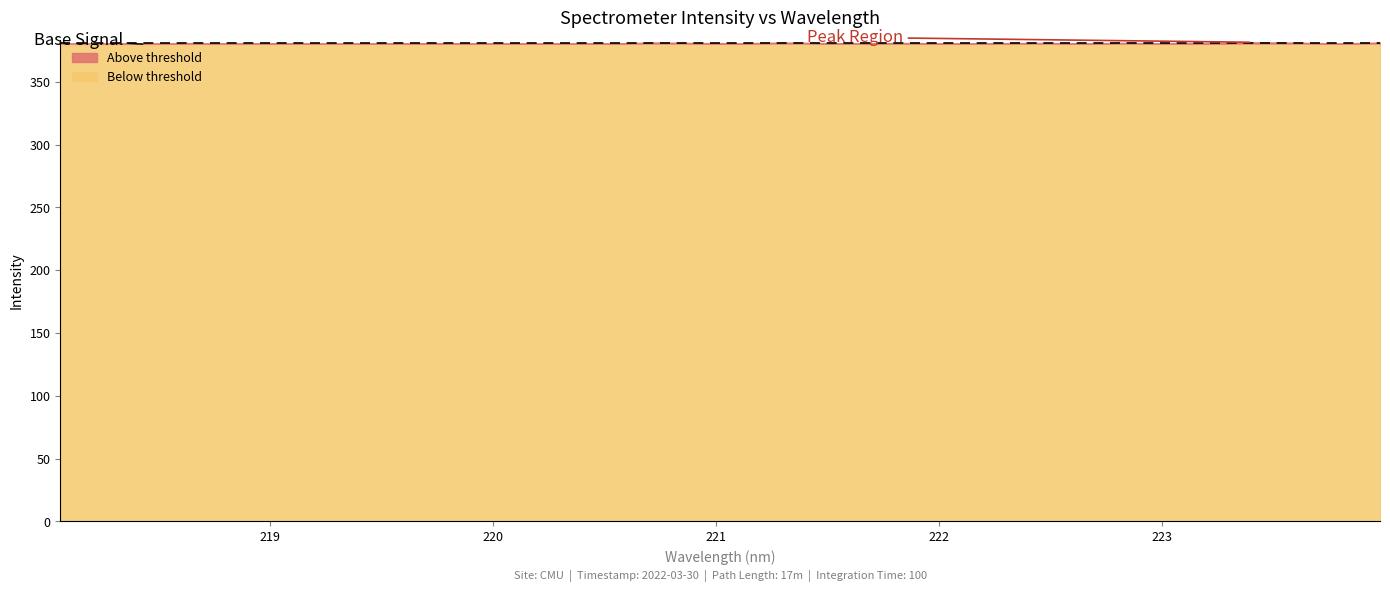

The value at 219.7801 is 380.7. True or false?

True